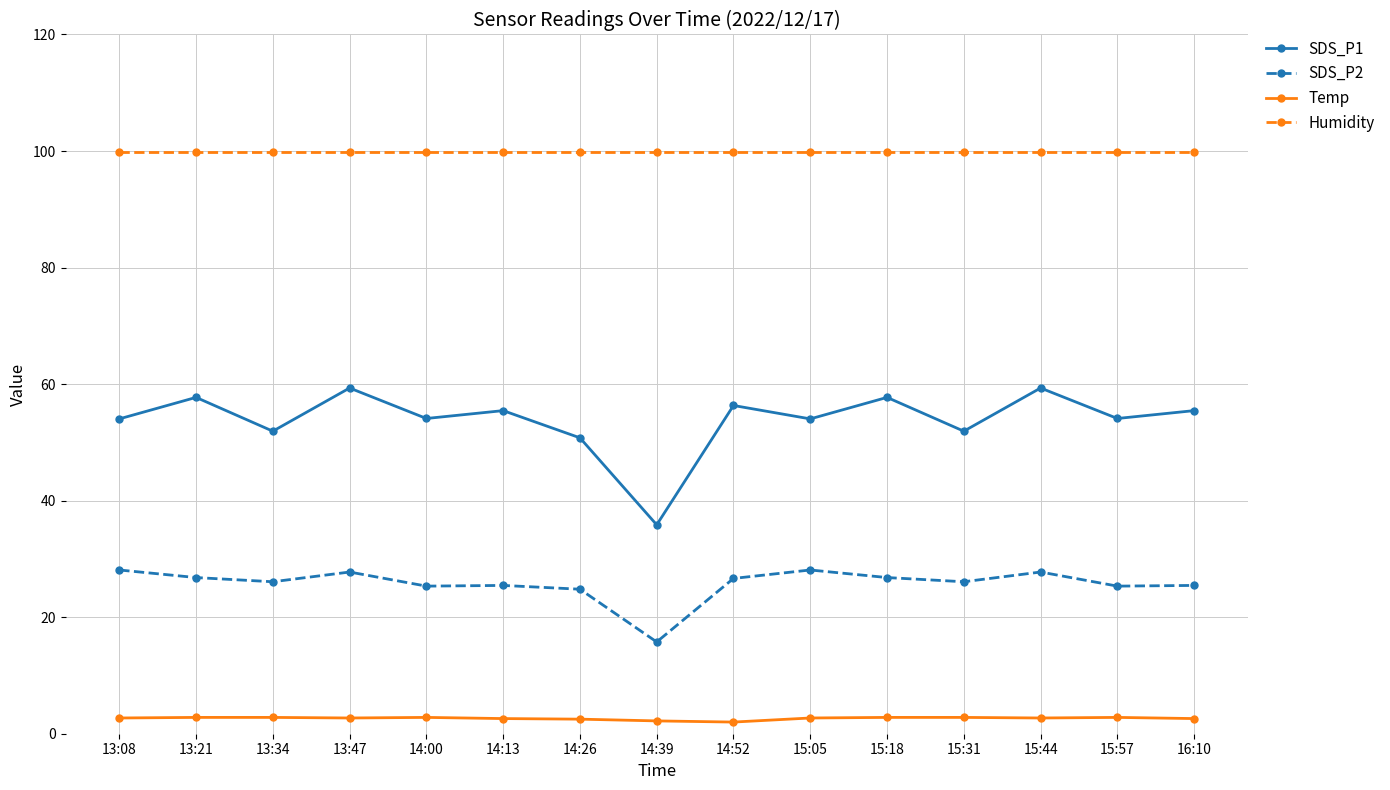

At 14:52, list the series in order from largest to smallest.

Humidity, SDS_P1, SDS_P2, Temp